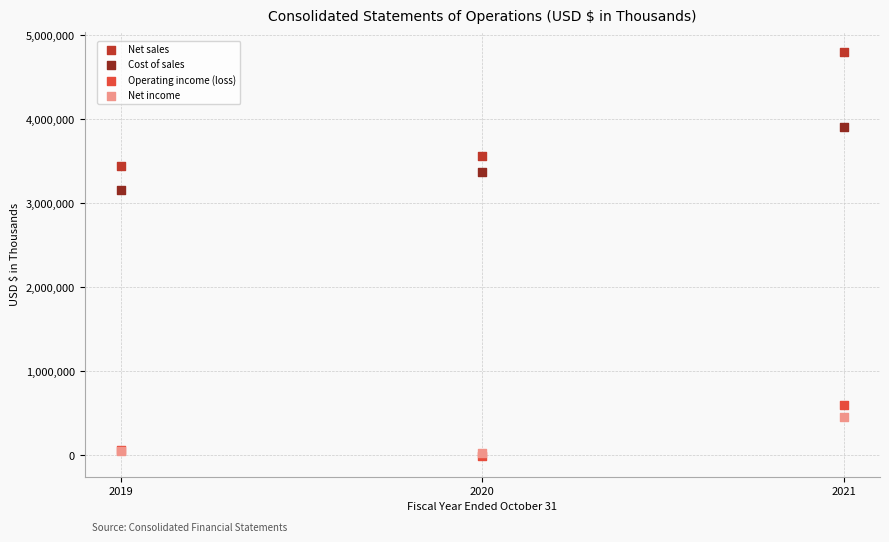

Across all series, what Y value is closest to 2394029?

3158323